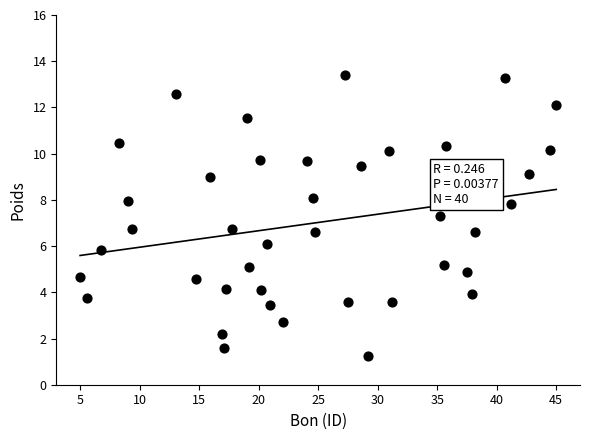

What is the range of X values (max minus min)?

40.0